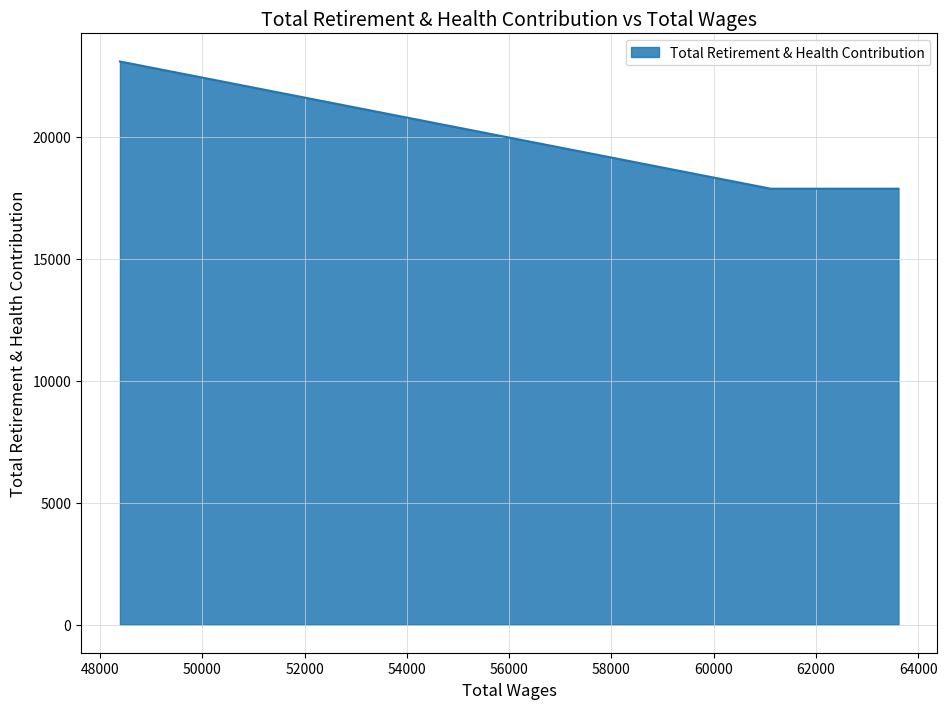

Where is the data nearest to the value 20478?

63614.0